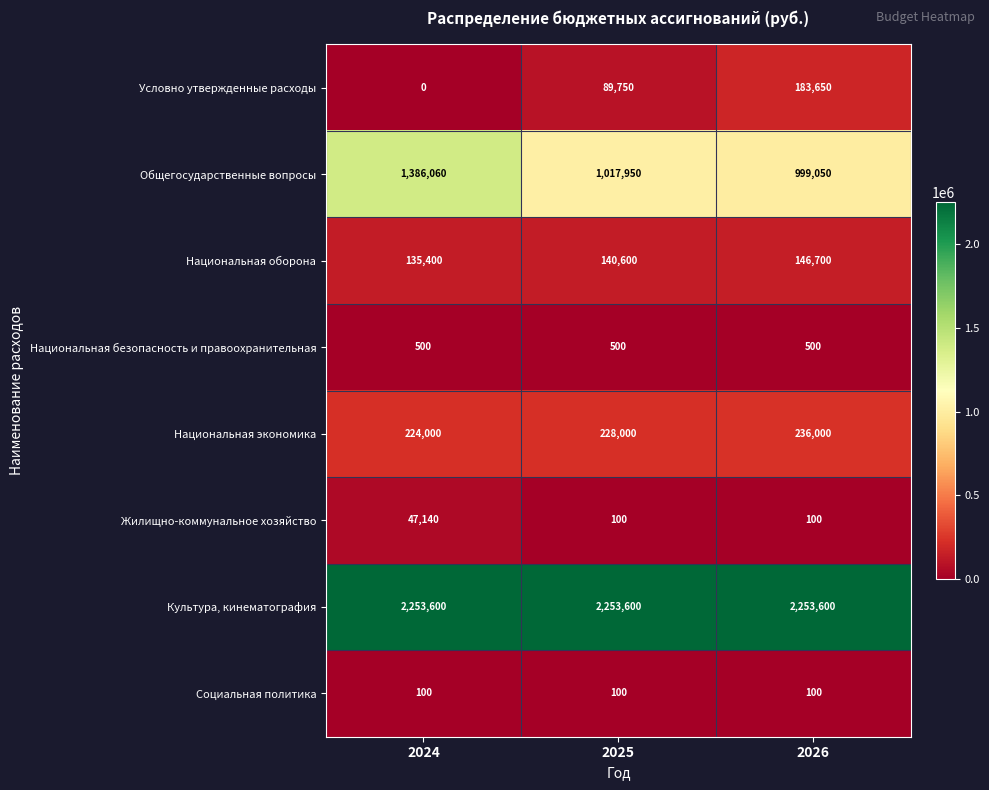

How many data points does each series have?

3